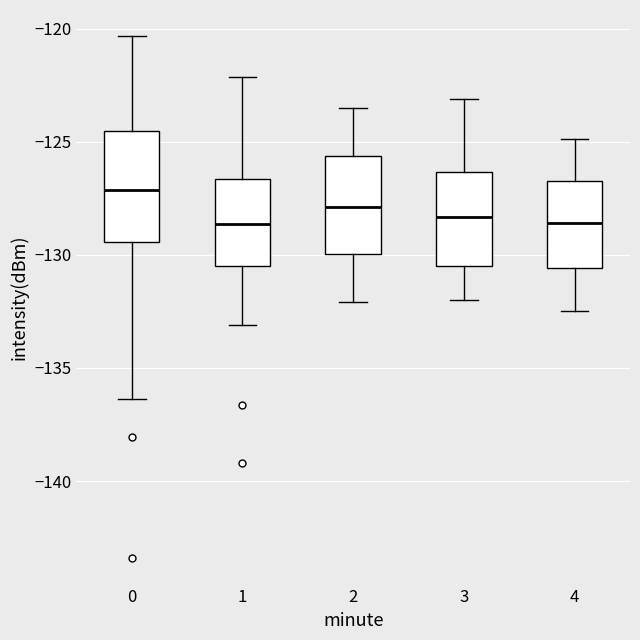

Reading left to right, transcribe this box plot: for each box, give where its median line is, the range the box spans, and where its two whiskers end, as read against the y-axis. The values are not printed on the chart, so give them approximately, as read against the axis.

0: median -127.0, box -129.5 to -124.5, whiskers -136.5 to -120.5
1: median -128.5, box -130.5 to -126.5, whiskers -133.0 to -122.0
2: median -128.0, box -130.0 to -125.5, whiskers -132.0 to -123.5
3: median -128.5, box -130.5 to -126.5, whiskers -132.0 to -123.0
4: median -128.5, box -130.5 to -126.5, whiskers -132.5 to -125.0